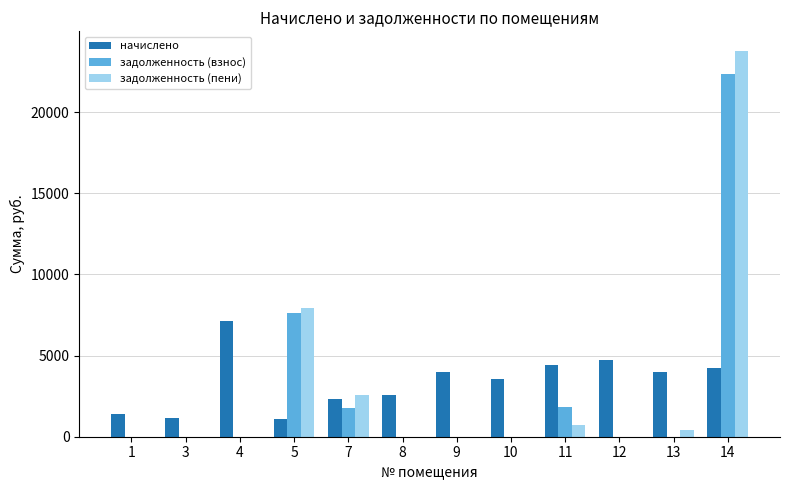

What is the difference between the задолженность (пени) values at 11 and 9?

739.3